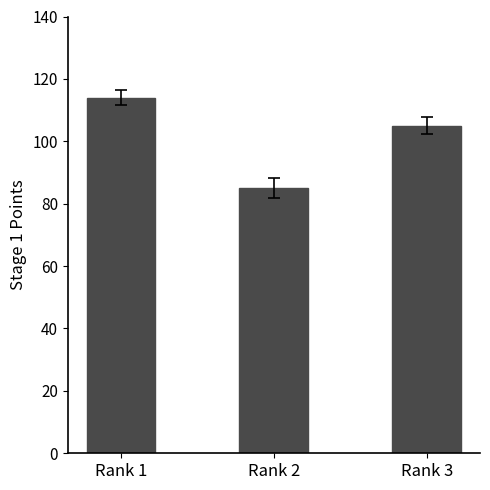

What is the difference between the maximum and minimum values?

29